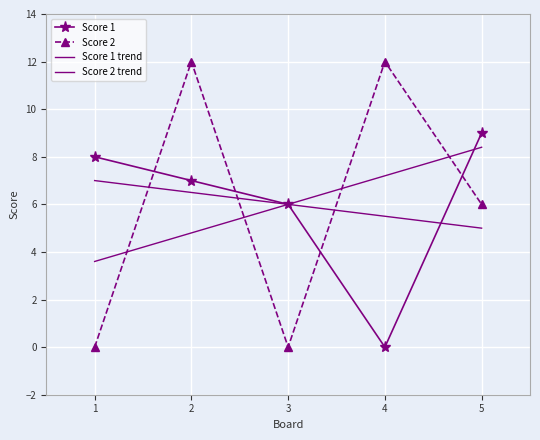

Is the value of Score 1 trend at 2 greater than the value of Score 2 trend at 5?

No